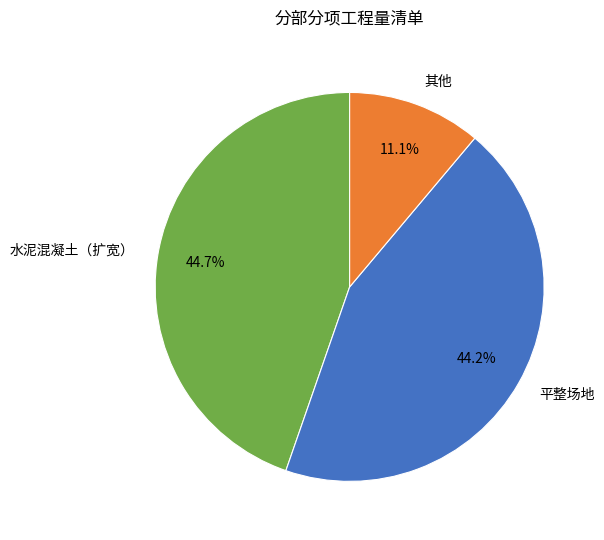

Which has a higher value, 其他 or 水泥混凝土（扩宽）?

水泥混凝土（扩宽）